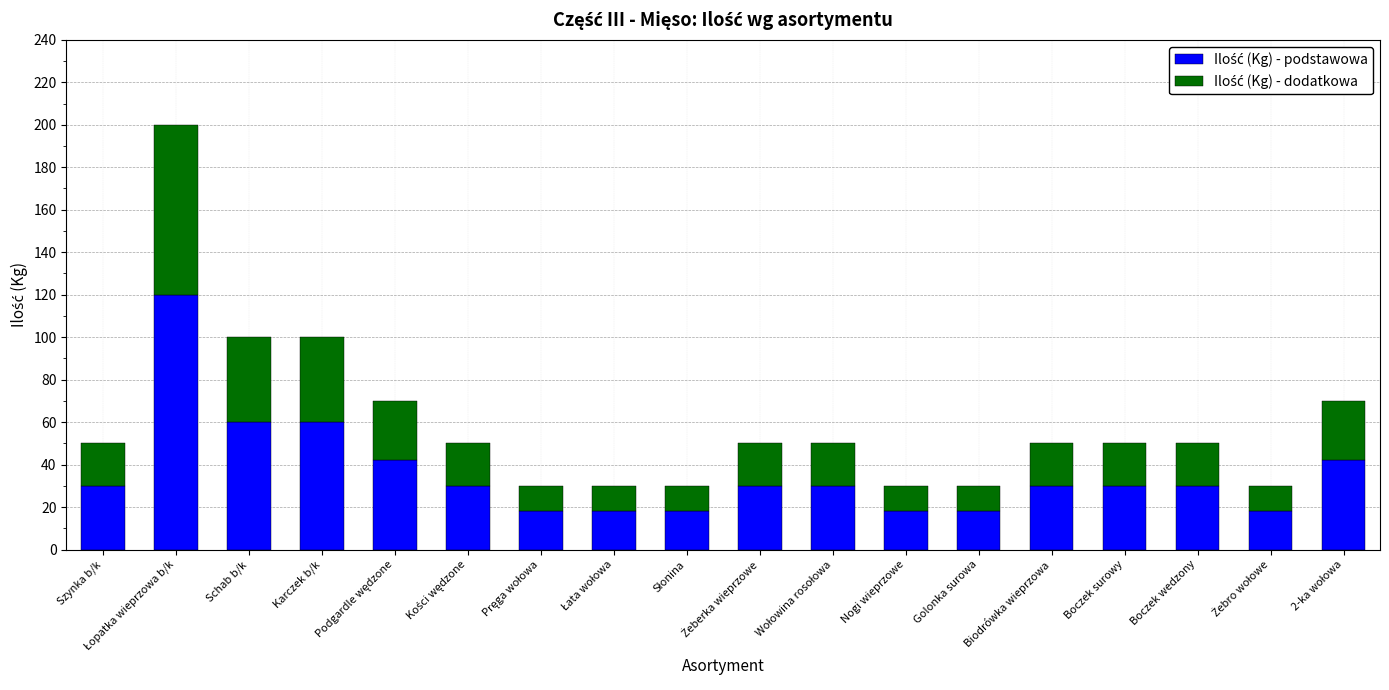

What is the total value across all series at Nogi wieprzowe?

30